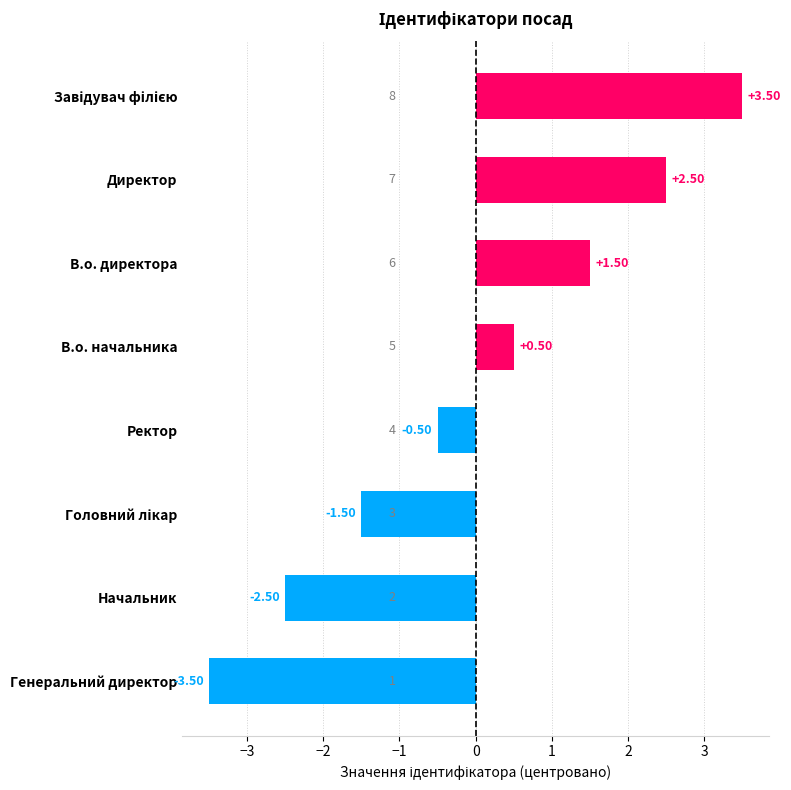

How many values are below zero?

4